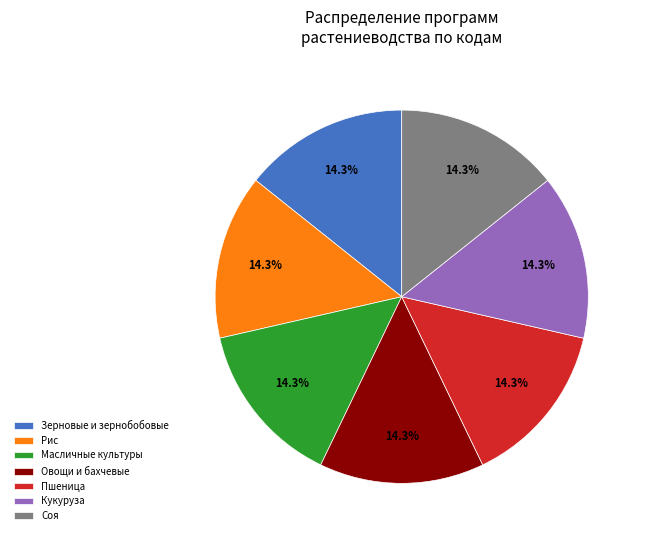

What percentage is NOT represented by Масличные культуры?

85.7%